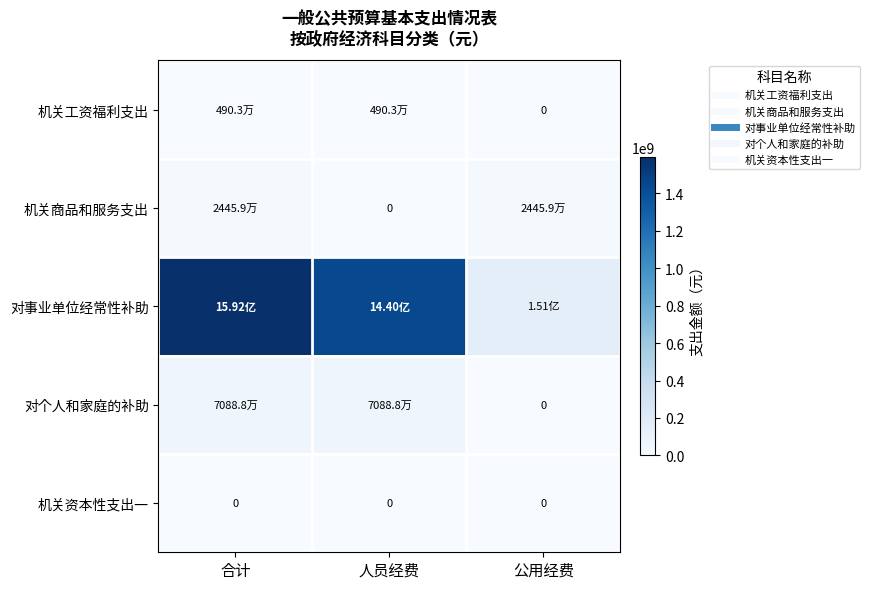

How many categories are shown in the chart?

3